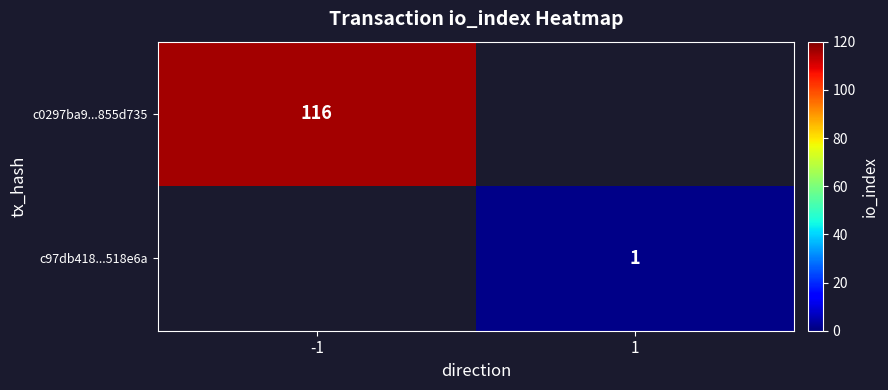

Is it true that c0297ba9...855d735 equals 72 at -1?

False